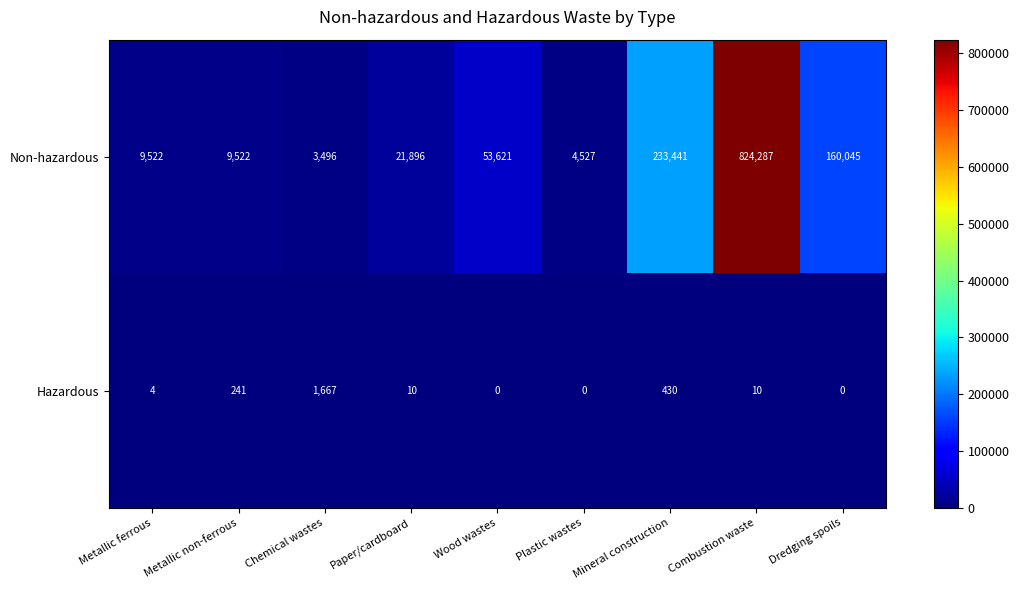

How many positive values does the Hazardous series have?

6